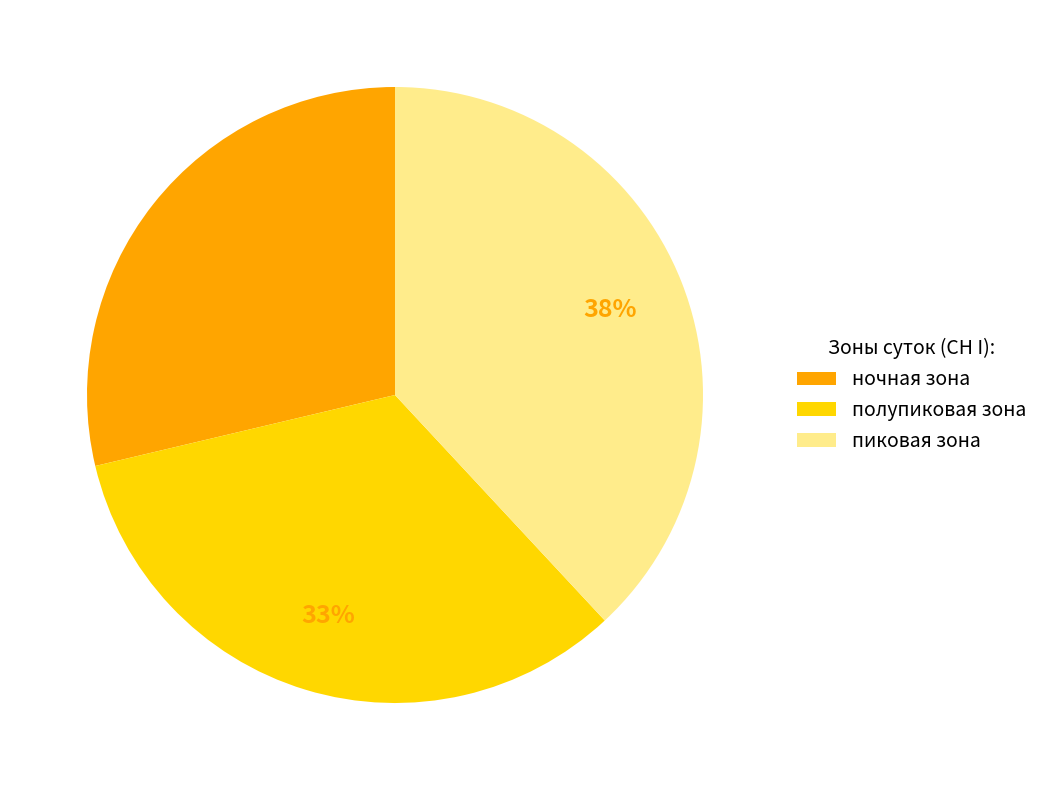

How many segments does this pie chart have?

3